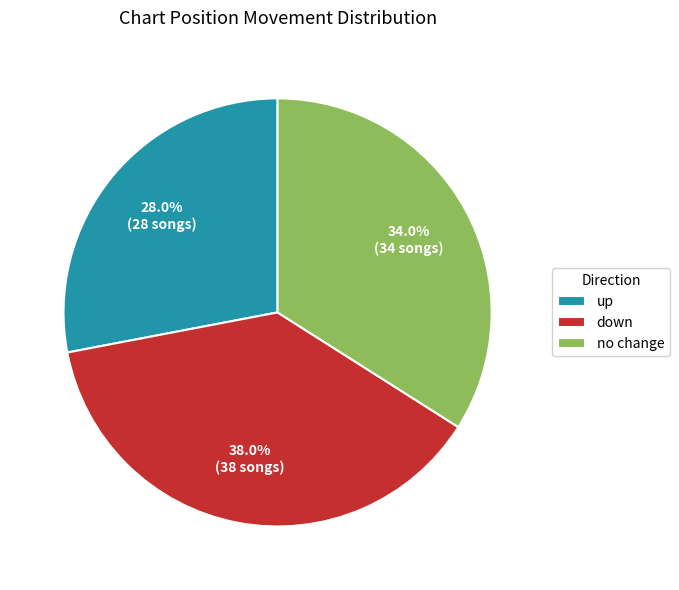

Between up and no change, which is larger?

no change